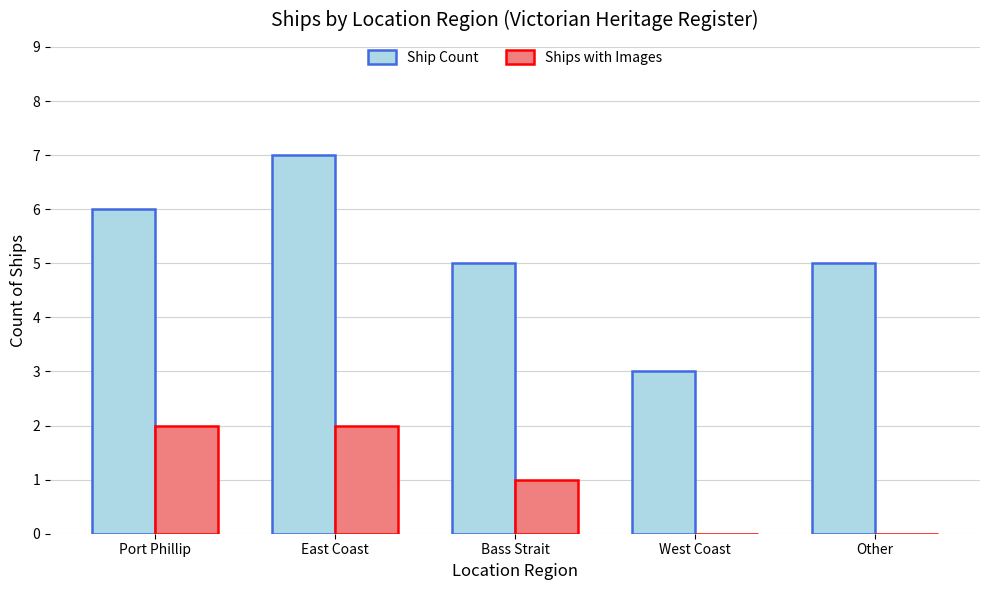

True or false: Ships with Images has a value of 2 at Bass Strait.

False